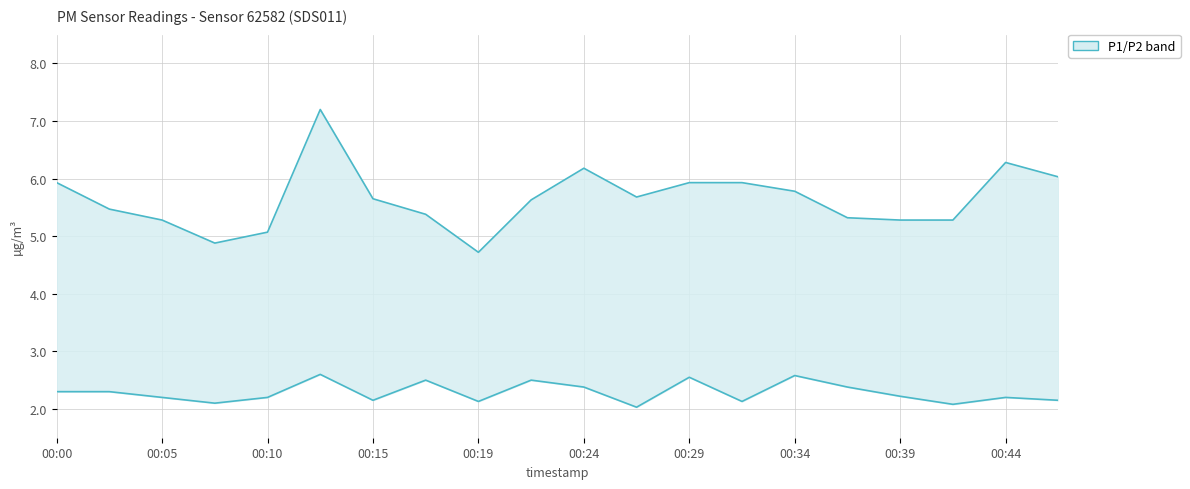

At which category does the chart reach its minimum across all series?

11